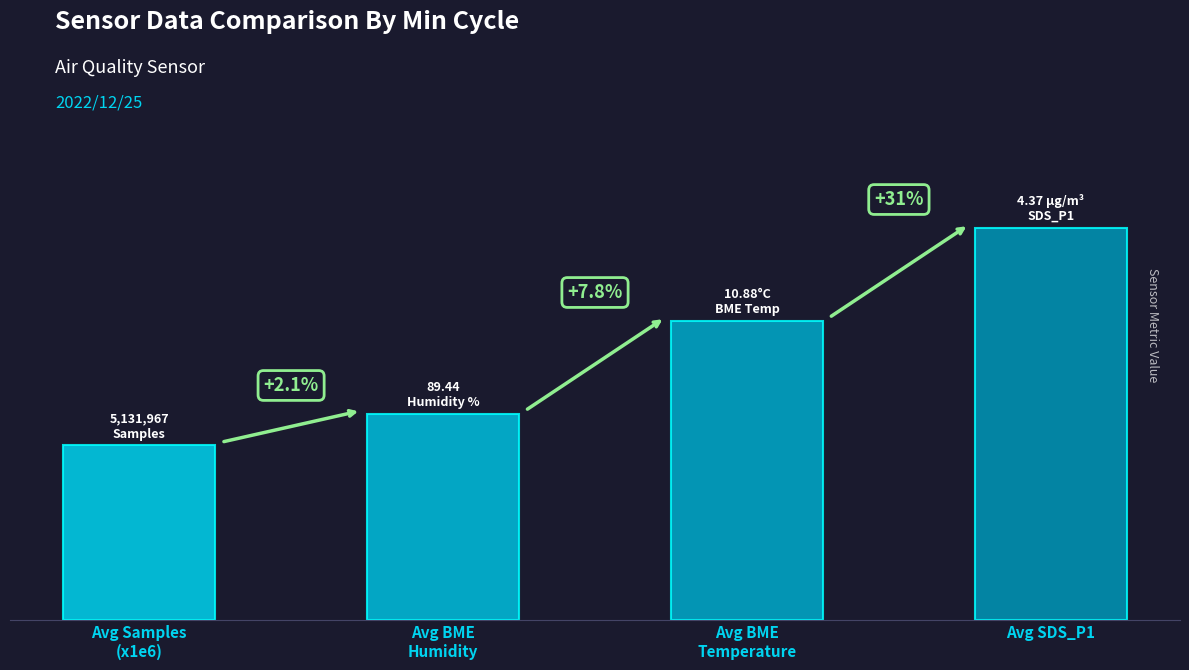

Does the chart contain any negative values?

No